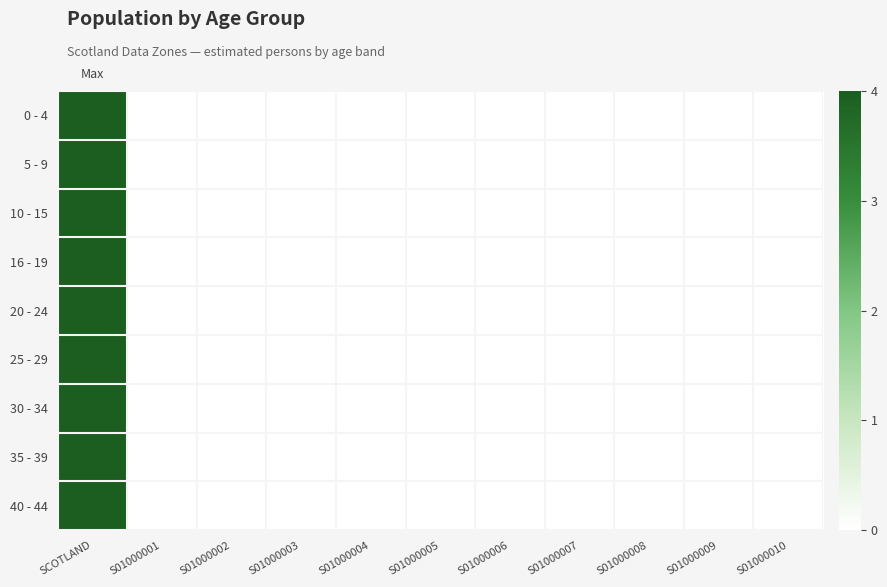

Reading left to right, transcribe all the data shown in this chart.

0 - 4: SCOTLAND=4.0	S01000001=0.0	S01000002=0.0	S01000003=0.0	S01000004=0.0	S01000005=0.0	S01000006=0.0	S01000007=0.0	S01000008=0.0	S01000009=0.0	S01000010=0.0
5 - 9: SCOTLAND=4.0	S01000001=0.0	S01000002=0.0	S01000003=0.0	S01000004=0.0	S01000005=0.0	S01000006=0.0	S01000007=0.0	S01000008=0.0	S01000009=0.0	S01000010=0.0
10 - 15: SCOTLAND=4.0	S01000001=0.0	S01000002=0.0	S01000003=0.0	S01000004=0.0	S01000005=0.0	S01000006=0.0	S01000007=0.0	S01000008=0.0	S01000009=0.0	S01000010=0.0
16 - 19: SCOTLAND=4.0	S01000001=0.0	S01000002=0.0	S01000003=0.0	S01000004=0.0	S01000005=0.0	S01000006=0.0	S01000007=0.0	S01000008=0.0	S01000009=0.0	S01000010=0.0
20 - 24: SCOTLAND=4.0	S01000001=0.0	S01000002=0.0	S01000003=0.0	S01000004=0.0	S01000005=0.0	S01000006=0.0	S01000007=0.0	S01000008=0.0	S01000009=0.0	S01000010=0.0
25 - 29: SCOTLAND=4.0	S01000001=0.0	S01000002=0.0	S01000003=0.0	S01000004=0.0	S01000005=0.0	S01000006=0.0	S01000007=0.0	S01000008=0.0	S01000009=0.0	S01000010=0.0
30 - 34: SCOTLAND=4.0	S01000001=0.0	S01000002=0.0	S01000003=0.0	S01000004=0.0	S01000005=0.0	S01000006=0.0	S01000007=0.0	S01000008=0.0	S01000009=0.0	S01000010=0.0
35 - 39: SCOTLAND=4.0	S01000001=0.0	S01000002=0.0	S01000003=0.0	S01000004=0.0	S01000005=0.0	S01000006=0.0	S01000007=0.0	S01000008=0.0	S01000009=0.0	S01000010=0.0
40 - 44: SCOTLAND=4.0	S01000001=0.0	S01000002=0.0	S01000003=0.0	S01000004=0.0	S01000005=0.0	S01000006=0.0	S01000007=0.0	S01000008=0.0	S01000009=0.0	S01000010=0.0